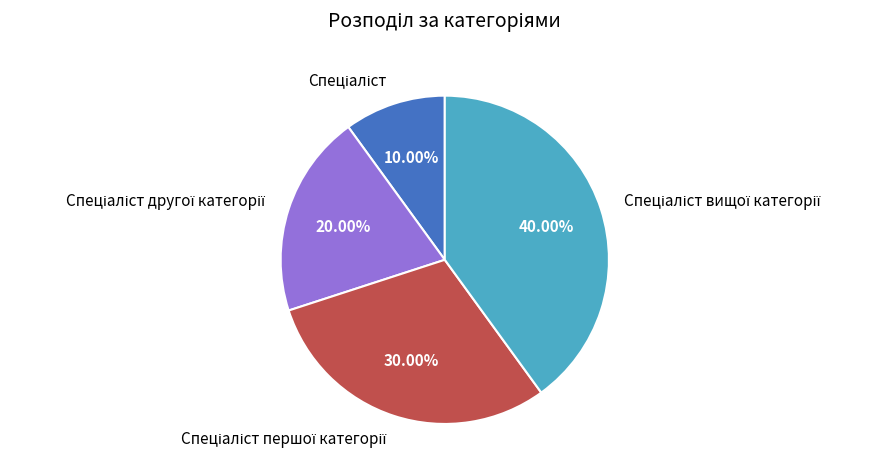

Is there a majority slice in this chart?

No